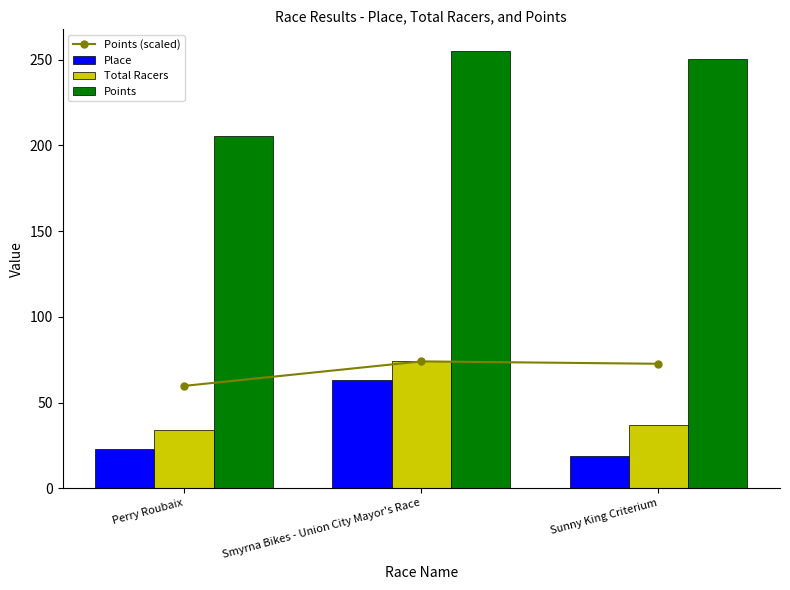

What is the spread (max minus min) of values at Perry Roubaix?

182.7